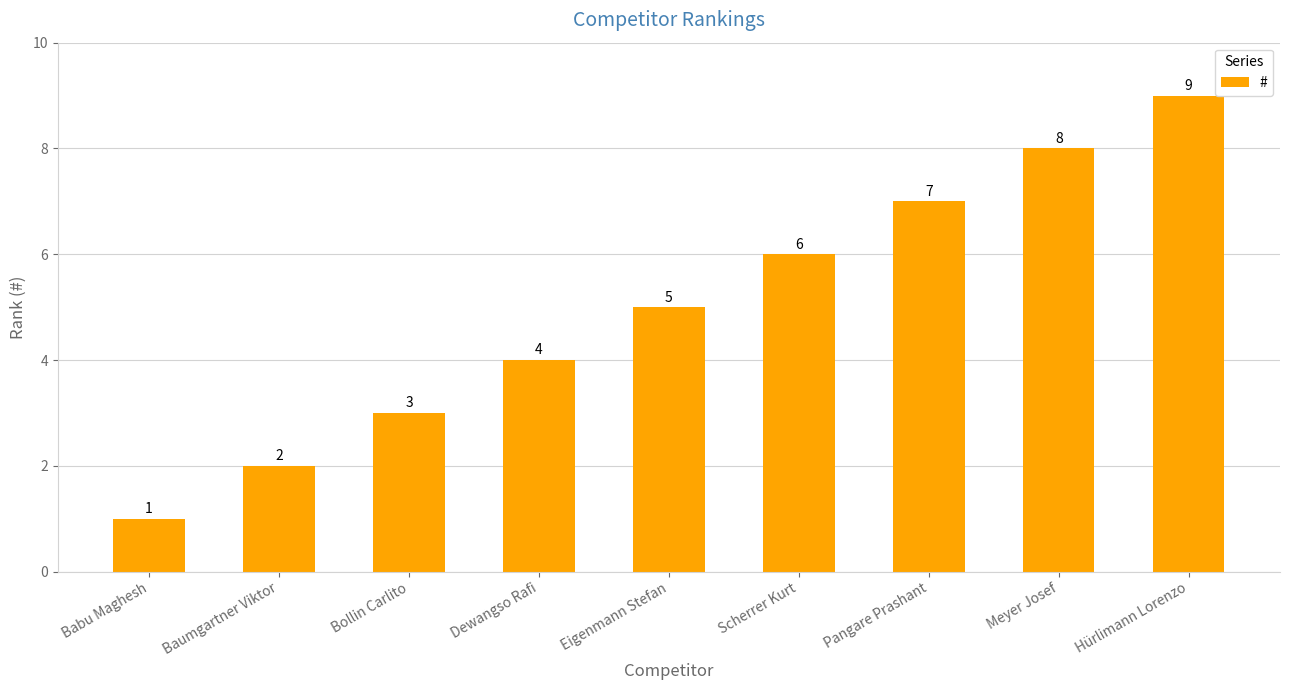

What is the ratio of the value at Pangare Prashant to the value at Meyer Josef?

0.9